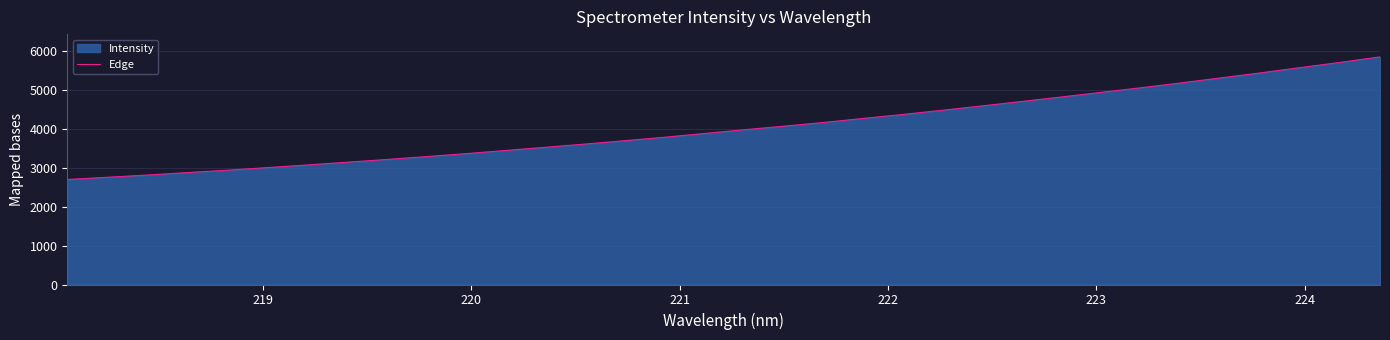

Reading right to left, transcribe all the data shown in this chart.

5842.3	5701.2	5568.5	5432.9	5304.3	5175.9	5051.5	4934.1	4815.5	4700.1	4585.5	4473.6	4365.5	4263.0	4159.0	4063.2	3971.2	3876.0	3779.2	3690.7	3604.1	3521.4	3439.2	3357.7	3281.3	3207.8	3136.4	3066.6	2998.5	2932.3	2871.5	2809.0	2751.5	2695.9